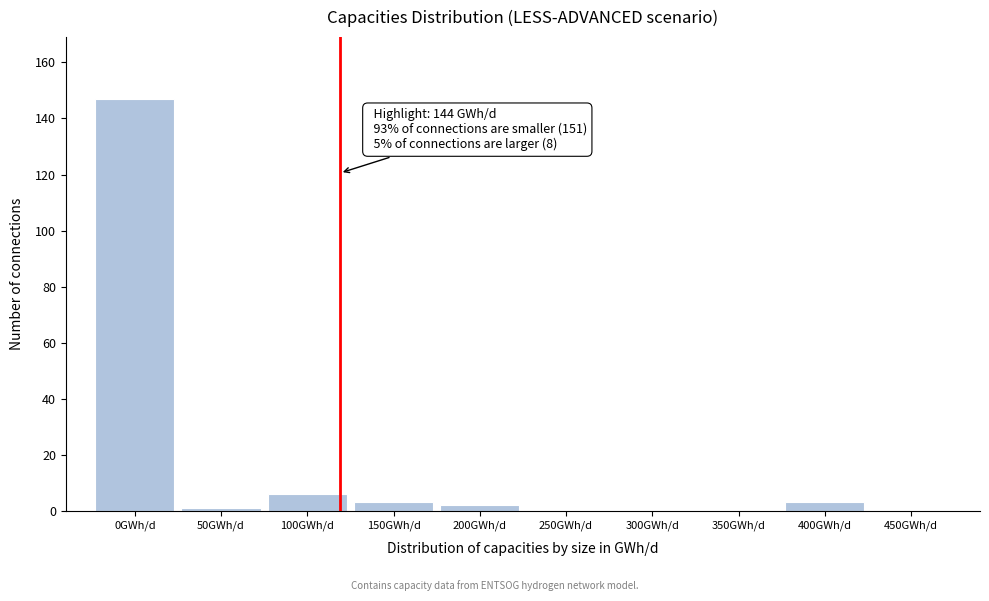

Reading left to right, list all the values displayed in this chart.

0GWh/d=147	50GWh/d=1	100GWh/d=6	150GWh/d=3	200GWh/d=2	250GWh/d=0	300GWh/d=0	350GWh/d=0	400GWh/d=3	450GWh/d=0